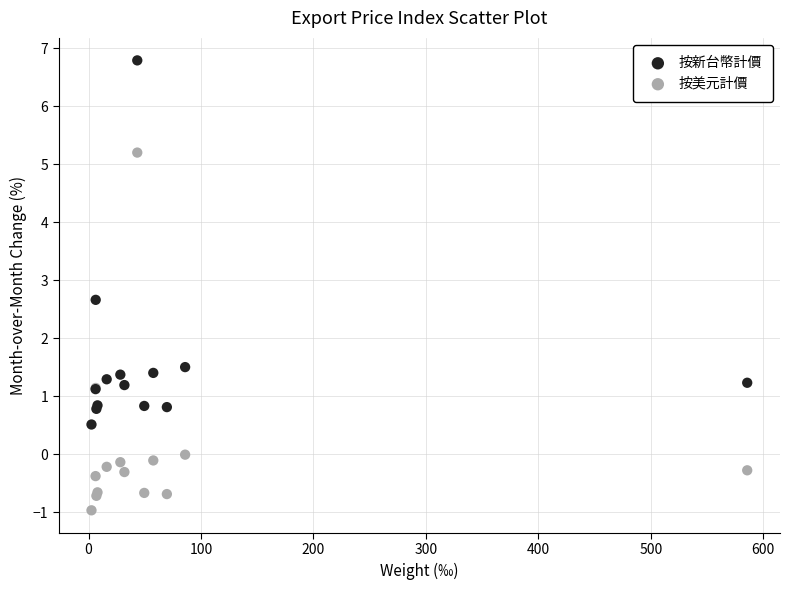

Which series reaches the maximum Y coordinate?

按新台幣計價